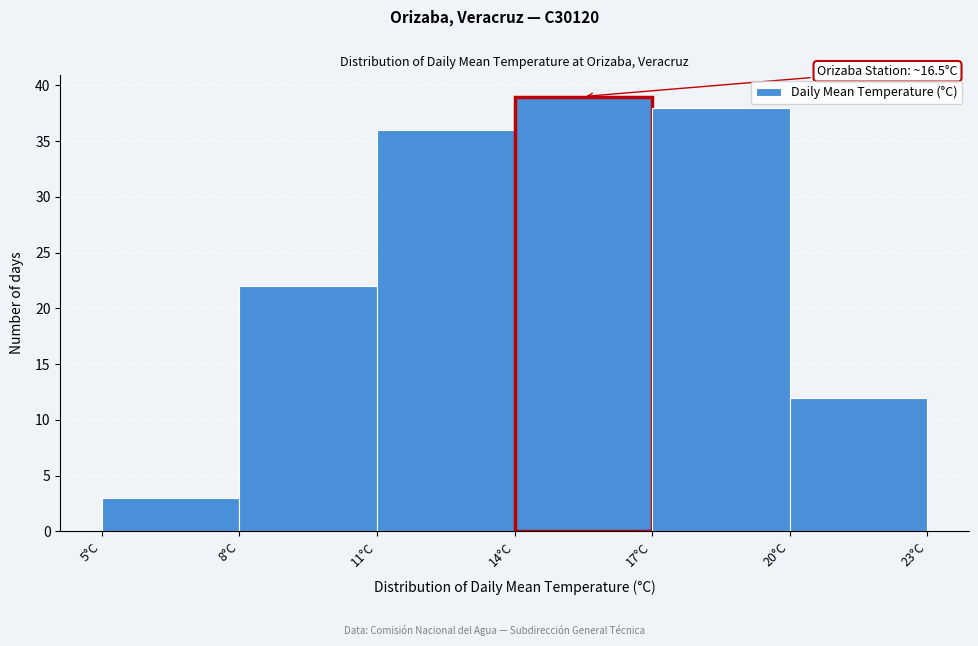

Which range on the x-axis has the tallest bar?

14 to 17